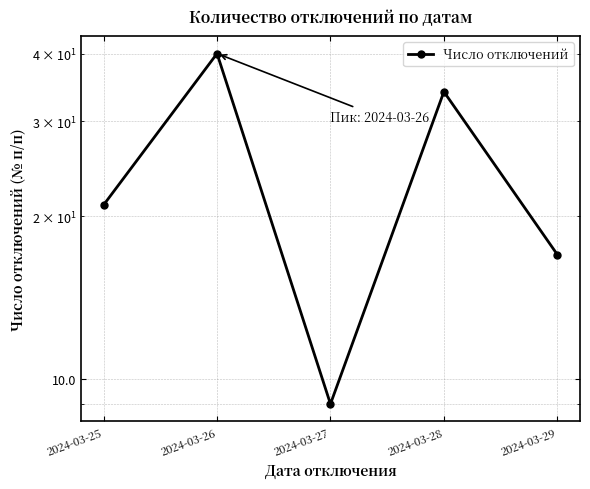

Approximately how many times larger is the value at 2024-03-29 compared to 2024-03-25?

0.8